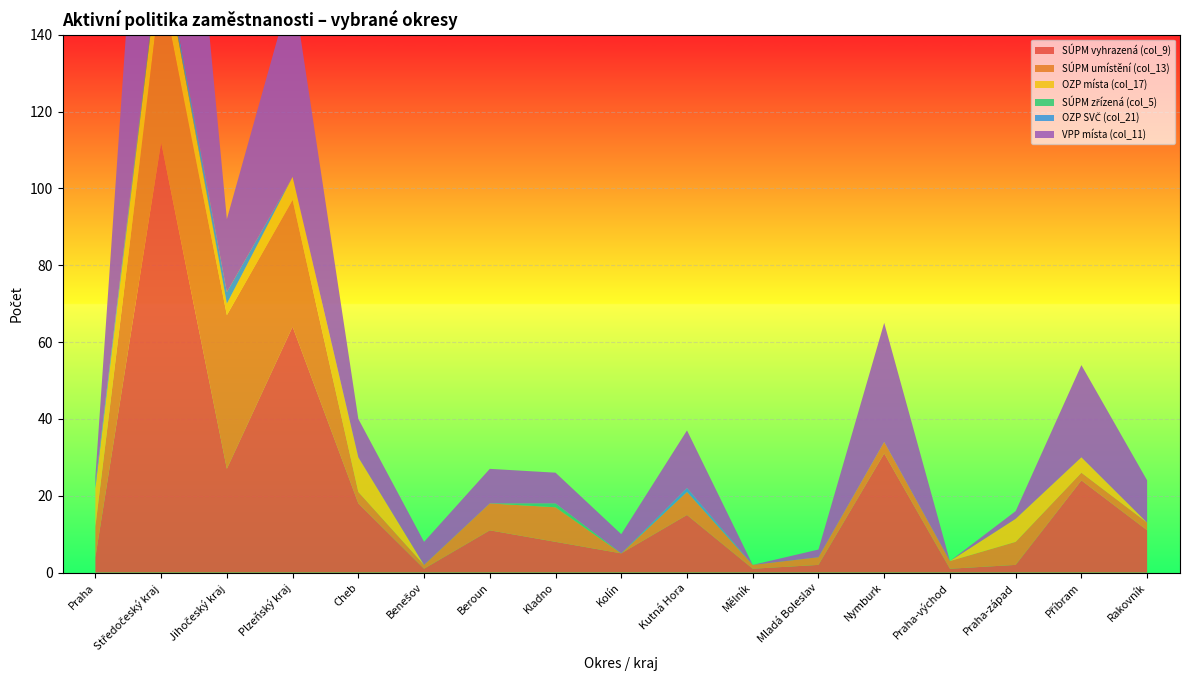

Reading left to right, what are all the values shown in this chart?

SÚPM vyhrazená (col_9): Praha=4	Středočeský kraj=112	Jihočeský kraj=27	Plzeňský kraj=64	Cheb=18	Benešov=1	Beroun=11	Kladno=8	Kolín=5	Kutná Hora=15	Mělník=1	Mladá Boleslav=2	Nymburk=31	Praha-východ=1	Praha-západ=2	Příbram=24	Rakovník=11
SÚPM umístění (col_13): Praha=8	Středočeský kraj=41	Jihočeský kraj=40	Plzeňský kraj=33	Cheb=3	Benešov=1	Beroun=7	Kladno=9	Kolín=0	Kutná Hora=6	Mělník=1	Mladá Boleslav=2	Nymburk=3	Praha-východ=2	Praha-západ=6	Příbram=2	Rakovník=2
OZP místa (col_17): Praha=10	Středočeský kraj=10	Jihočeský kraj=3	Plzeňský kraj=6	Cheb=9	Benešov=0	Beroun=0	Kladno=0	Kolín=0	Kutná Hora=0	Mělník=0	Mladá Boleslav=0	Nymburk=0	Praha-východ=0	Praha-západ=6	Příbram=4	Rakovník=0
SÚPM zřízená (col_5): Praha=0	Středočeský kraj=1	Jihočeský kraj=0	Plzeňský kraj=0	Cheb=0	Benešov=0	Beroun=0	Kladno=1	Kolín=0	Kutná Hora=0	Mělník=0	Mladá Boleslav=0	Nymburk=0	Praha-východ=0	Praha-západ=0	Příbram=0	Rakovník=0
OZP SVČ (col_21): Praha=1	Středočeský kraj=1	Jihočeský kraj=3	Plzeňský kraj=0	Cheb=0	Benešov=0	Beroun=0	Kladno=0	Kolín=0	Kutná Hora=1	Mělník=0	Mladá Boleslav=0	Nymburk=0	Praha-východ=0	Praha-západ=0	Příbram=0	Rakovník=0
VPP místa (col_11): Praha=2	Středočeský kraj=108	Jihočeský kraj=19	Plzeňský kraj=50	Cheb=10	Benešov=6	Beroun=9	Kladno=8	Kolín=5	Kutná Hora=15	Mělník=0	Mladá Boleslav=2	Nymburk=31	Praha-východ=0	Praha-západ=2	Příbram=24	Rakovník=11